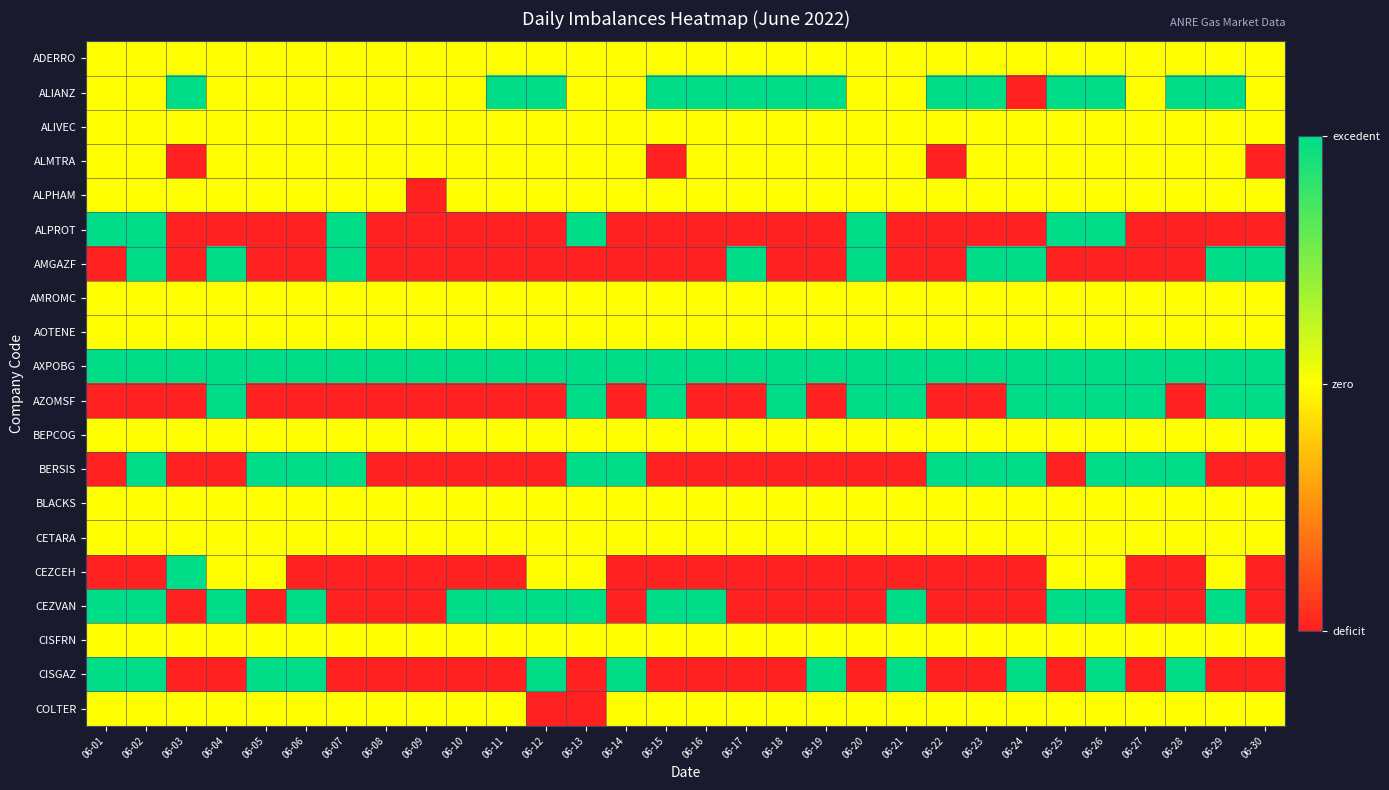

What is the greatest value displayed?

1